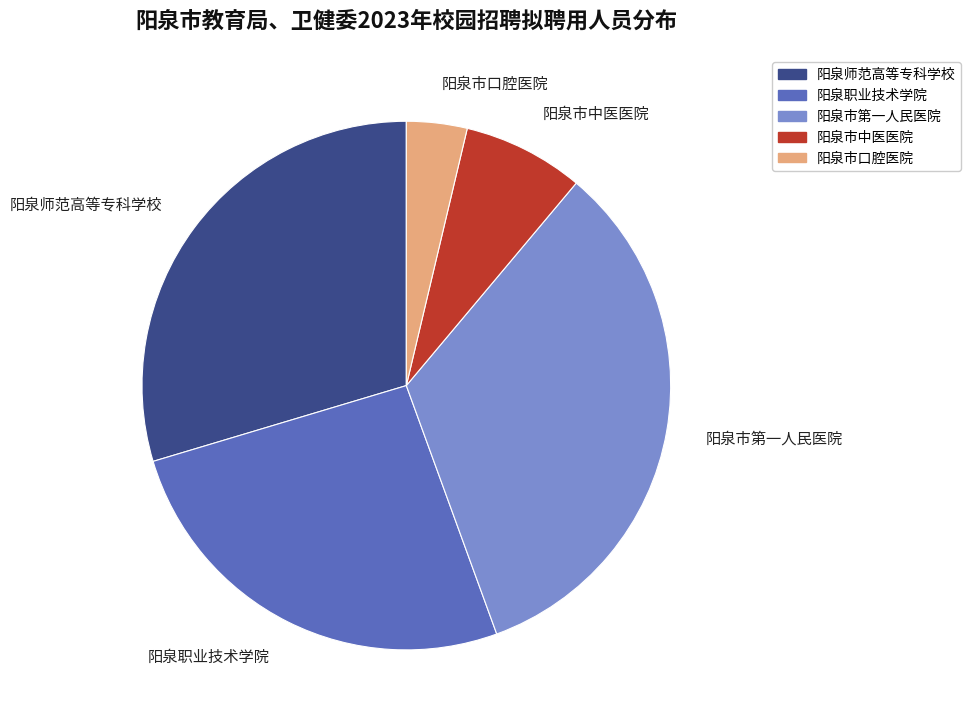

Does 阳泉师范高等专科学校 represent more than half of the total?

No